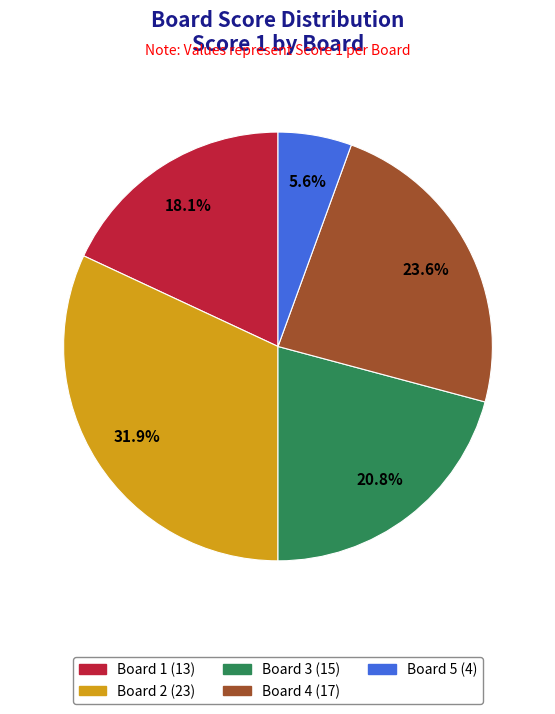

True or false: Board 1 accounts for 18% of the total.

True